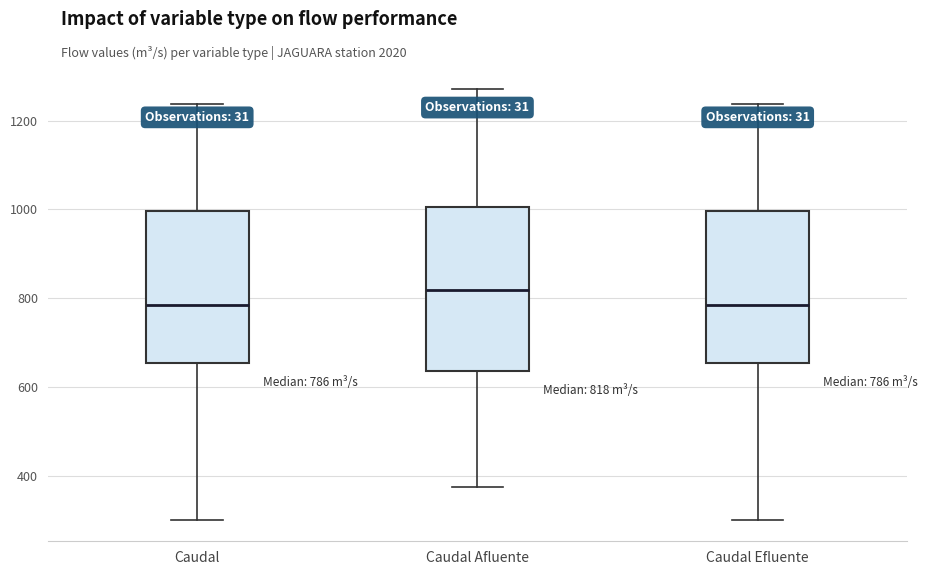

Which box is the tallest, from its lower edge to its upper edge?

Caudal Afluente